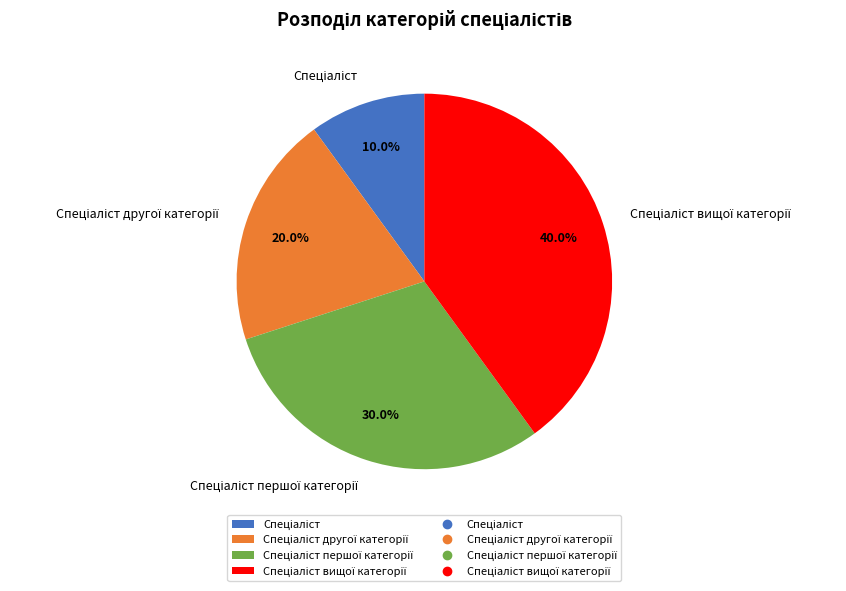

Is there a majority slice in this chart?

No